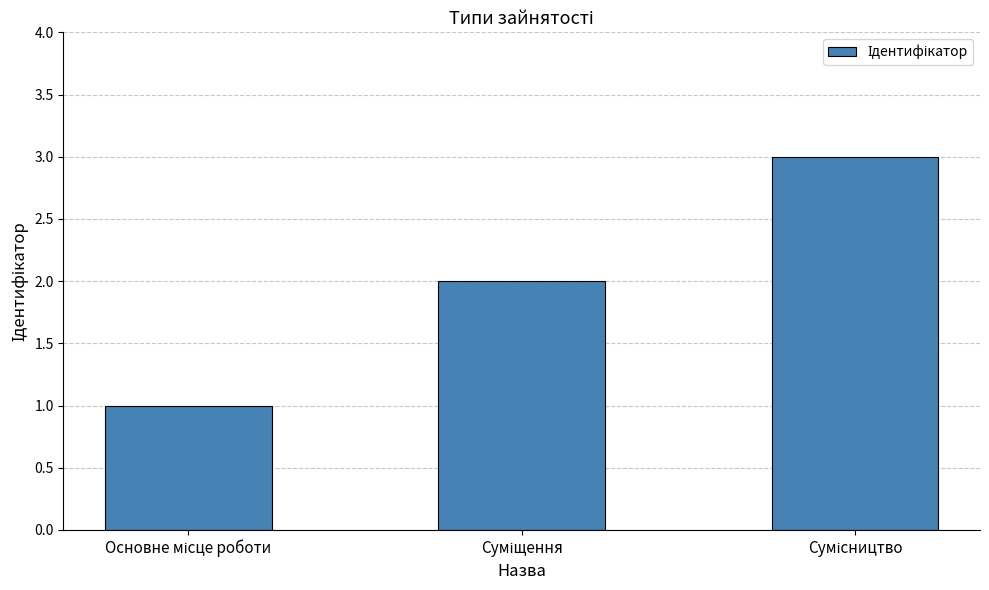

What is the greatest value displayed?

3